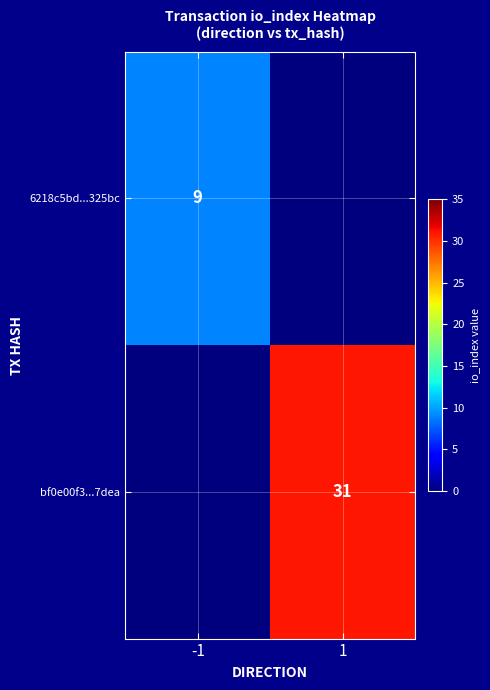

What is the greatest value displayed?

31